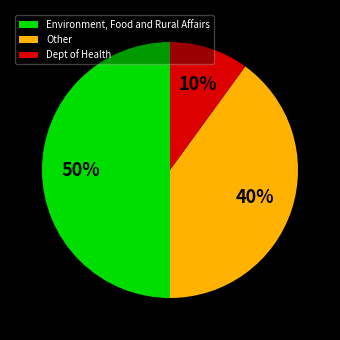

The Environment, Food and Rural Affairs slice represents 50% of the pie. True or false?

True